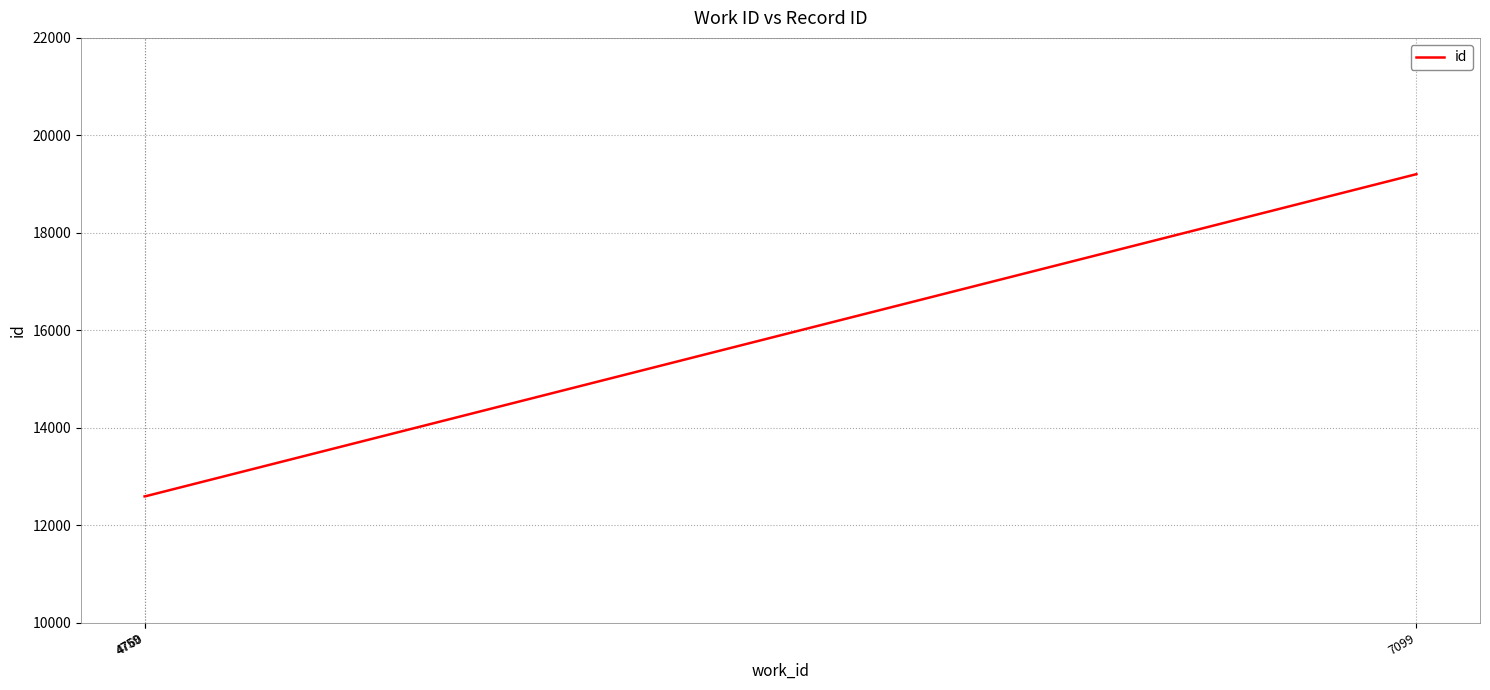

What is the smallest value displayed?

12589